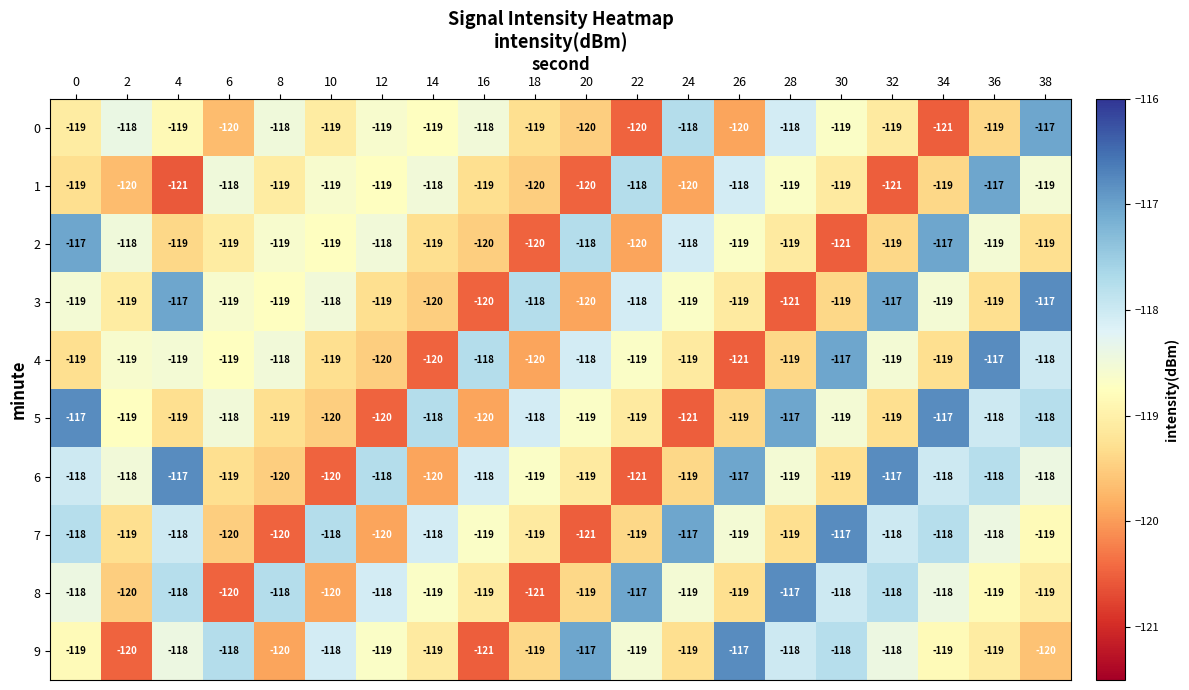

Count the 5 values in the range -119 to -118.

13